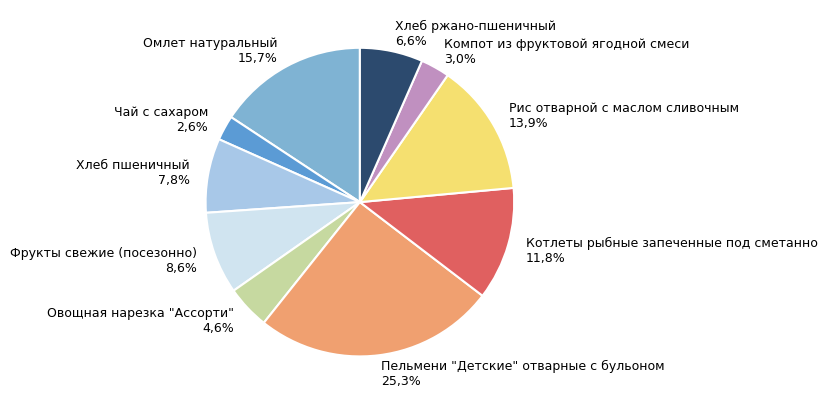

How many slices are in this pie chart?

10